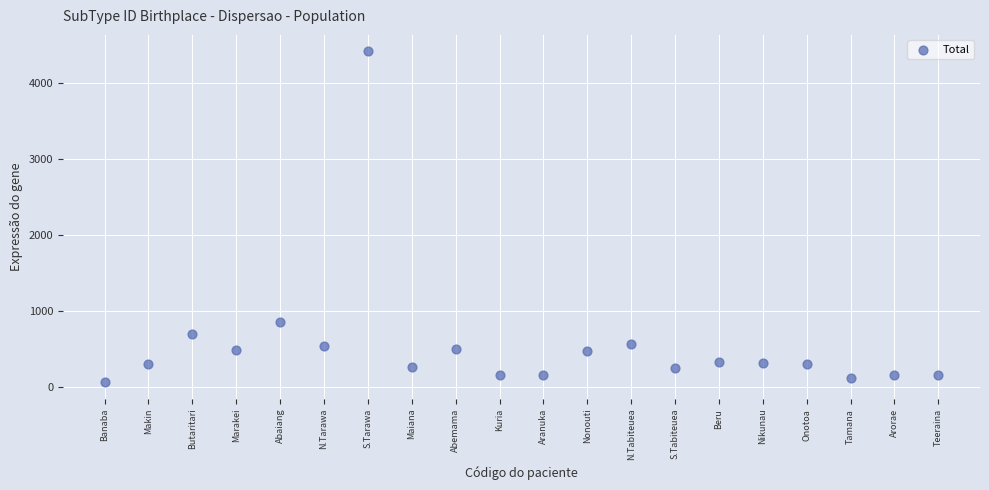

What Y value in the scatter plot is closest to 2233?

848